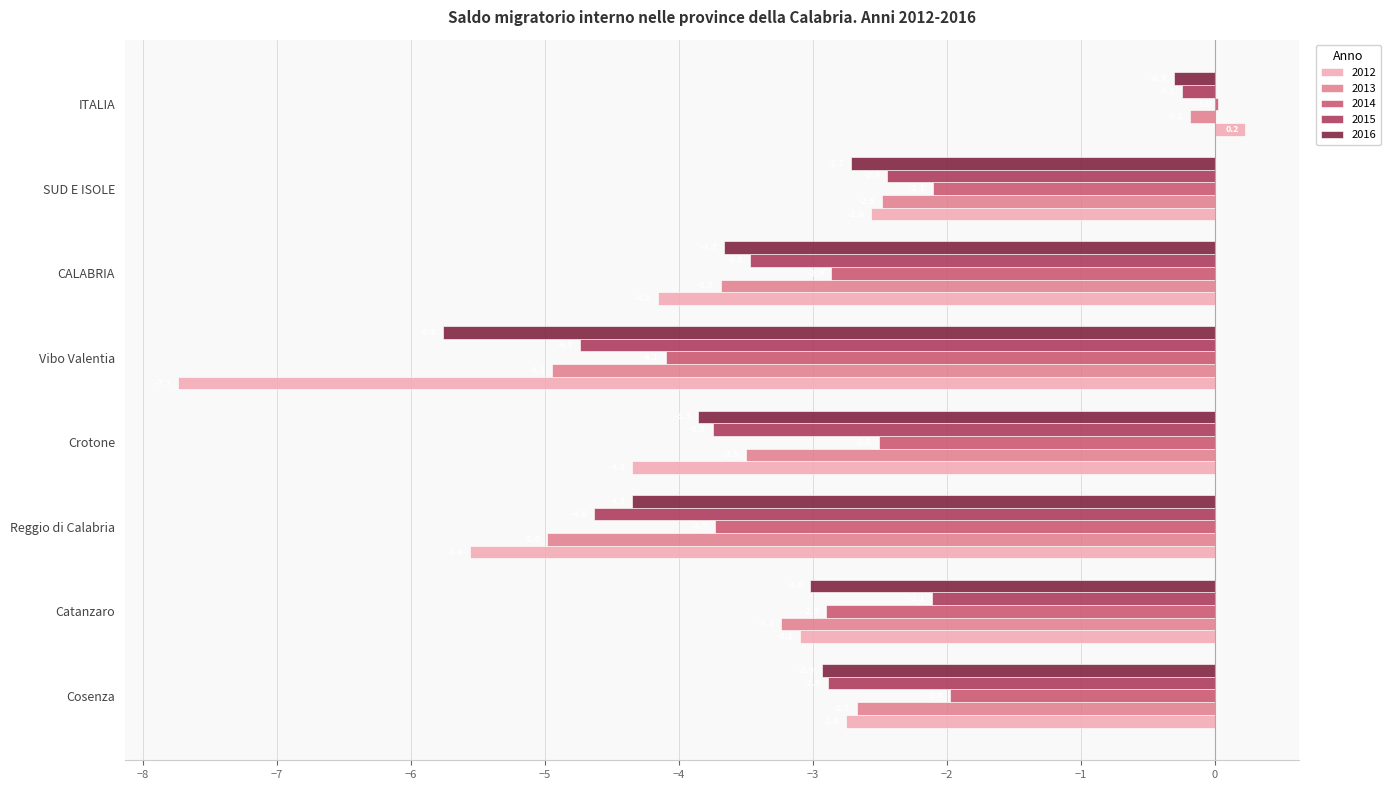

Is the value of 2015 at SUD E ISOLE greater than the value of 2016 at SUD E ISOLE?

Yes